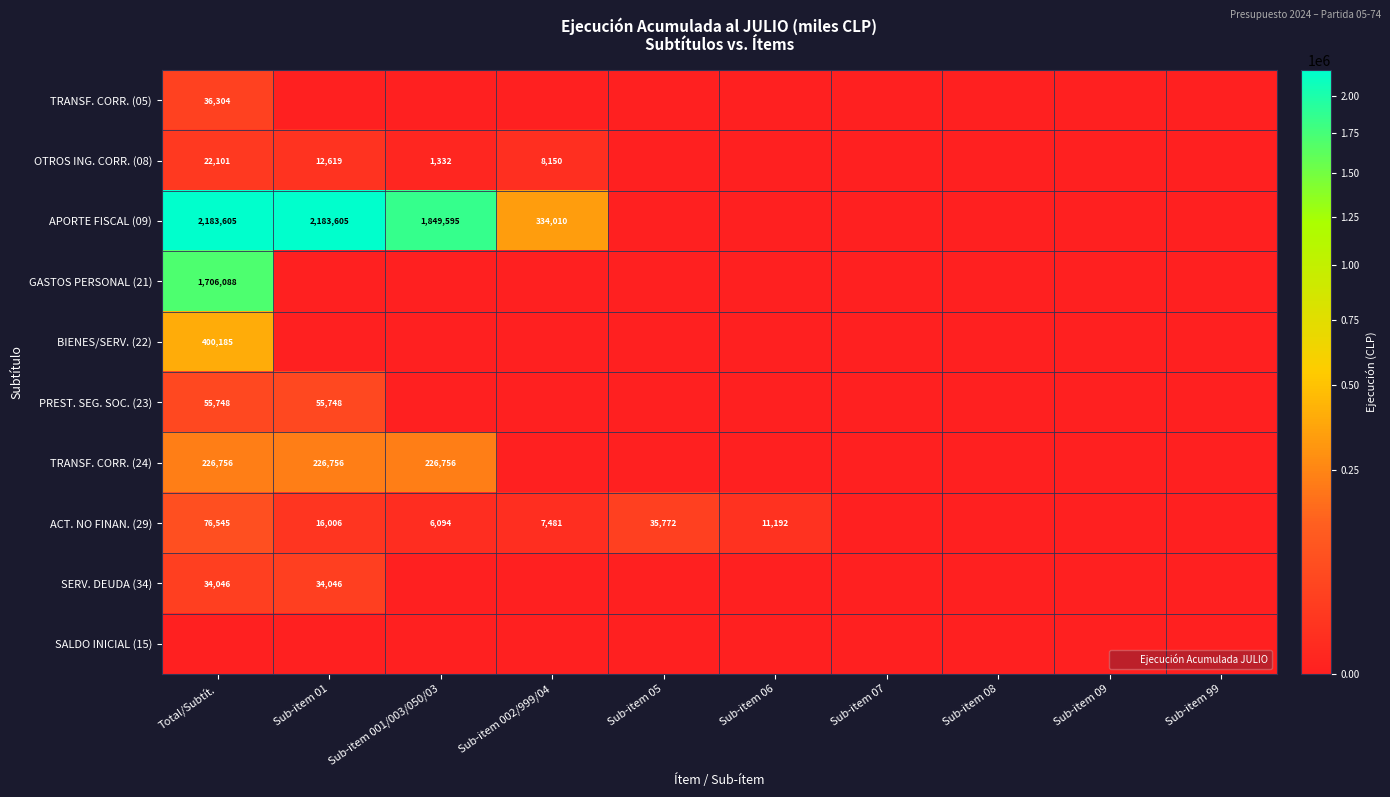

How many data points does each series have?

10